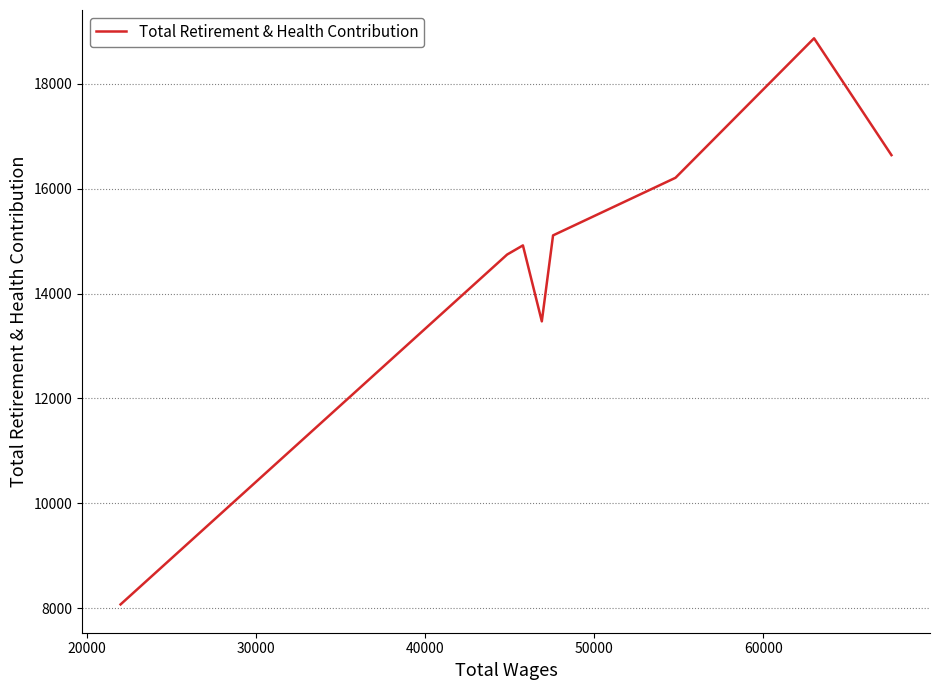

How many interior local valleys (lower than both neighbors) does the data have?

1